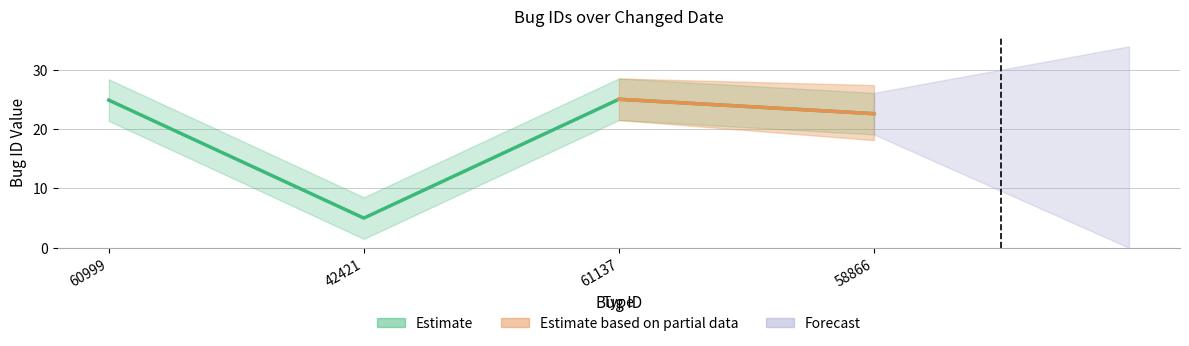

What is the label of the 3rd point from the right?

42421